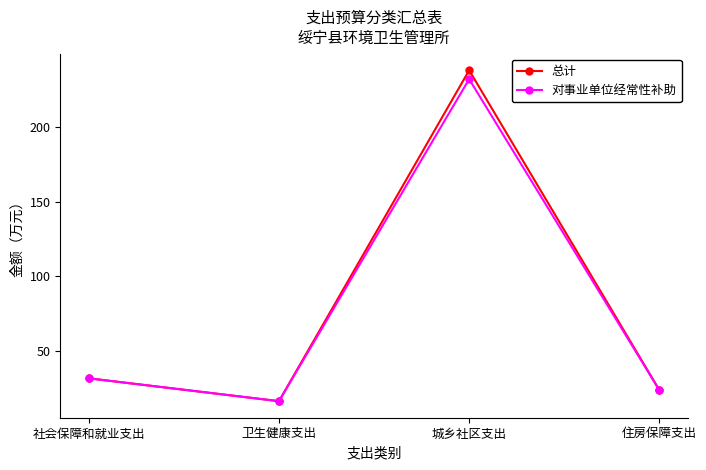

What is the total value across all series at 住房保障支出?

47.5